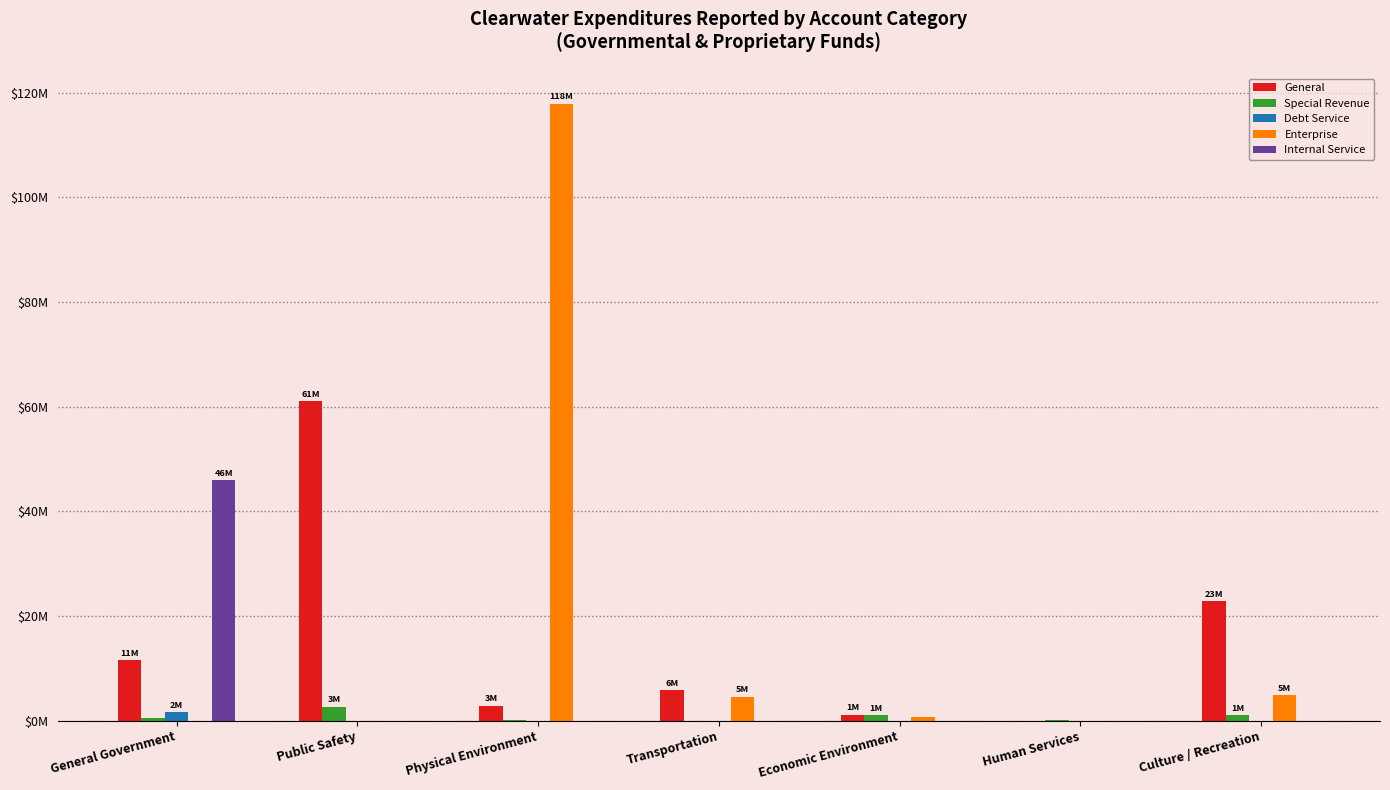

Are the bars grouped side by side (vs. stacked)?

Yes